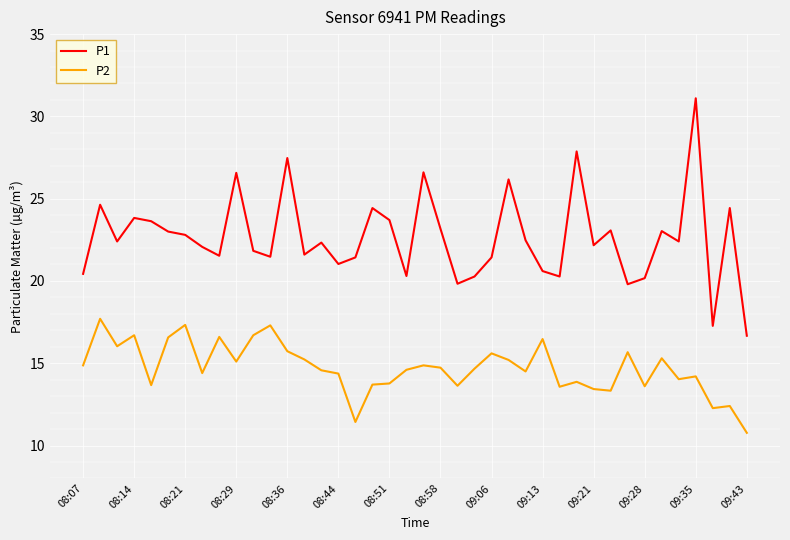

In P1, how many points are higher than both neighbors (excluding endpoints)?

13